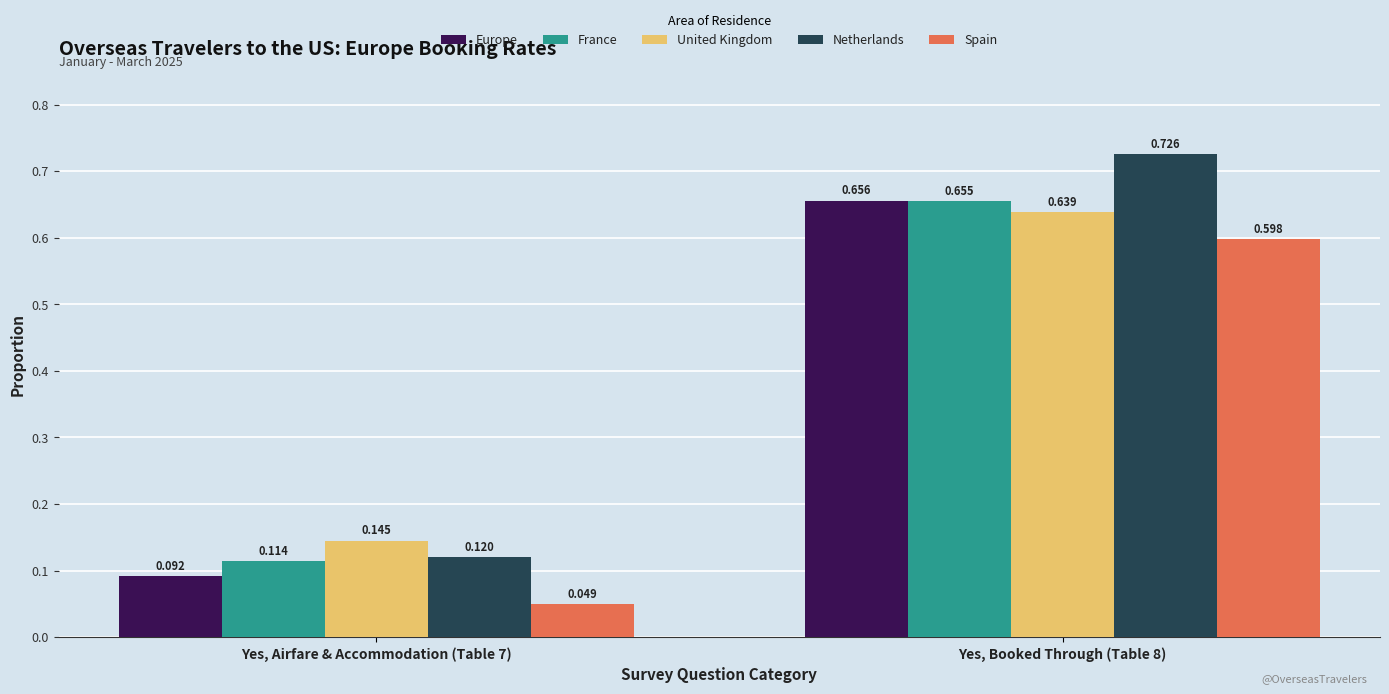

Is it true that United Kingdom equals 0.6 at Yes, Booked Through (Table 8)?

True